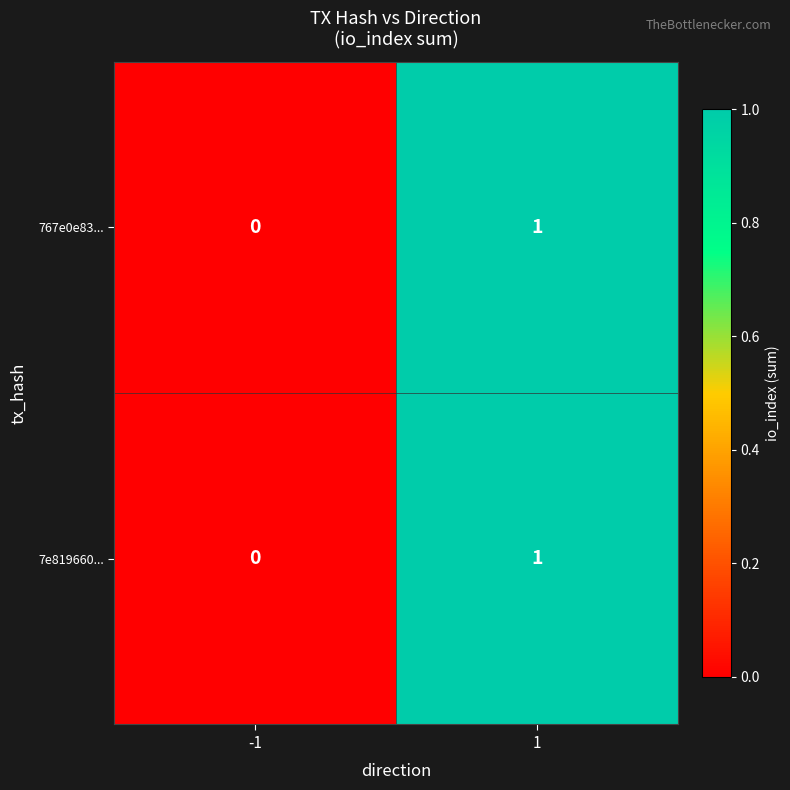

Rank the categories by 767e0e83... value from lowest to highest.

-1, 1